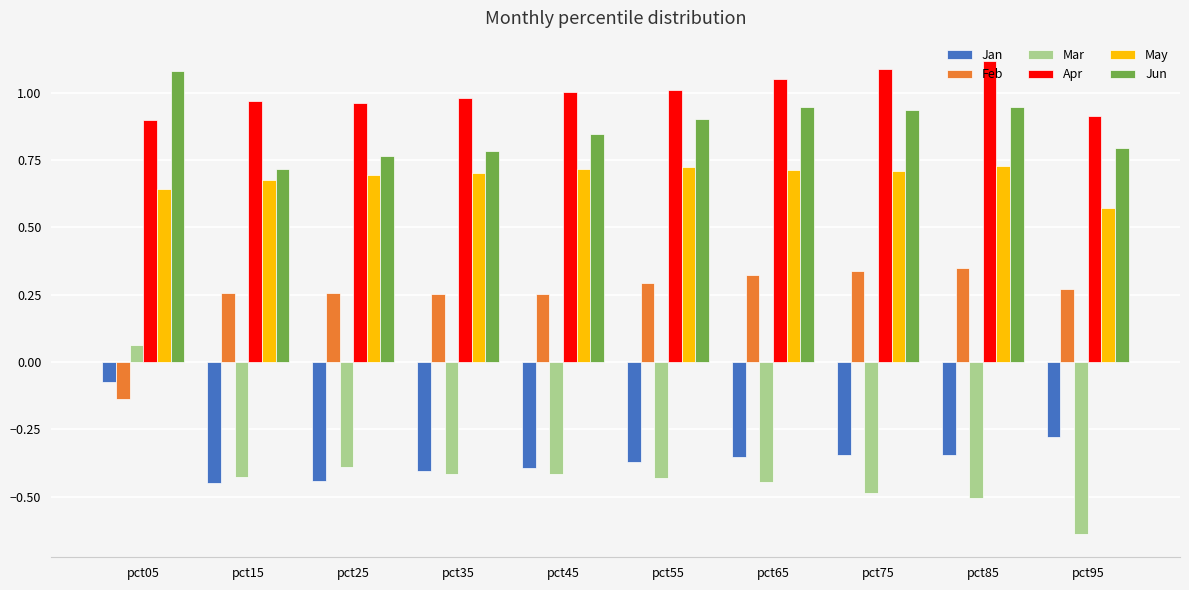

Which series has the widest spread of values?

Mar